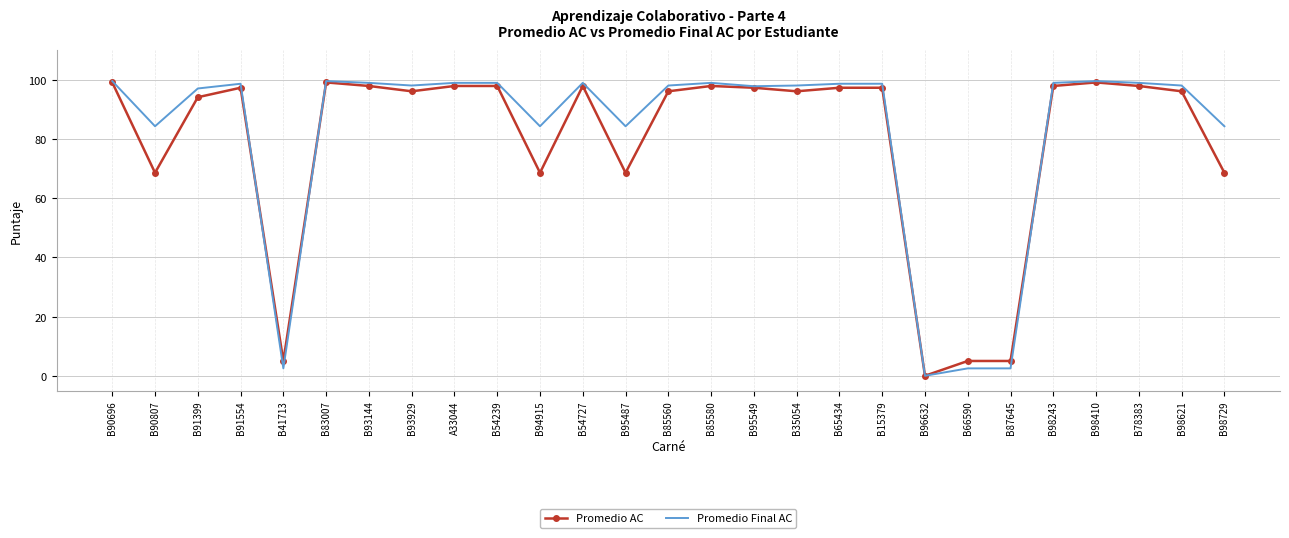

Which category has the lowest value in the Promedio AC series?

B96632